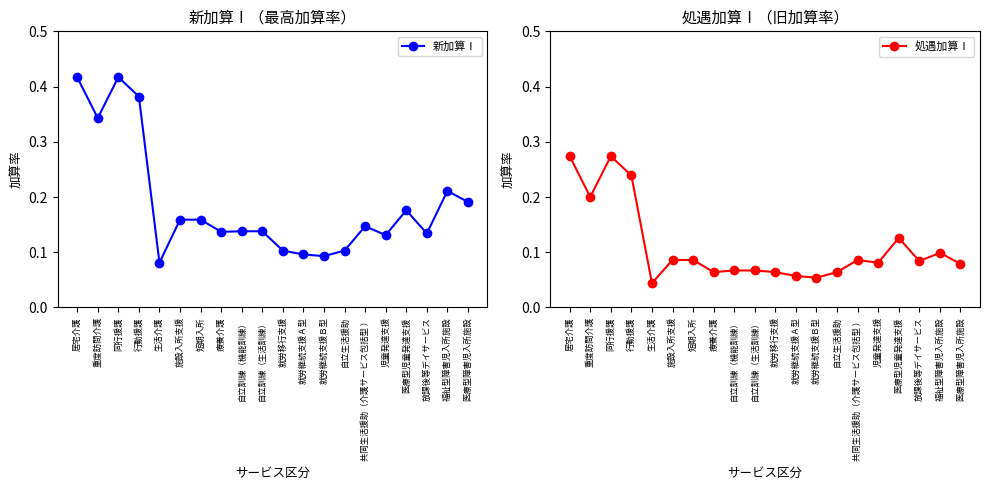

Which series has the largest total across all categories?

新加算Ⅰ